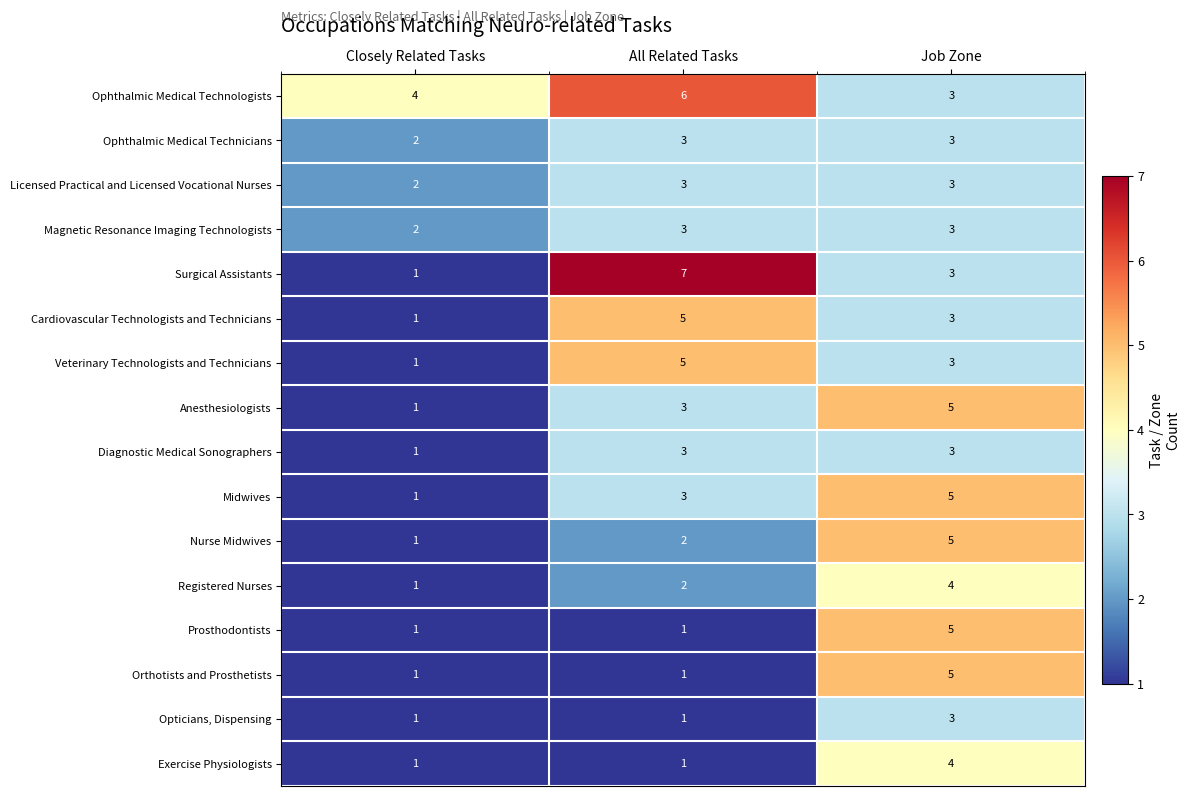

Count the Nurse Midwives values in the range 1 to 5.

3